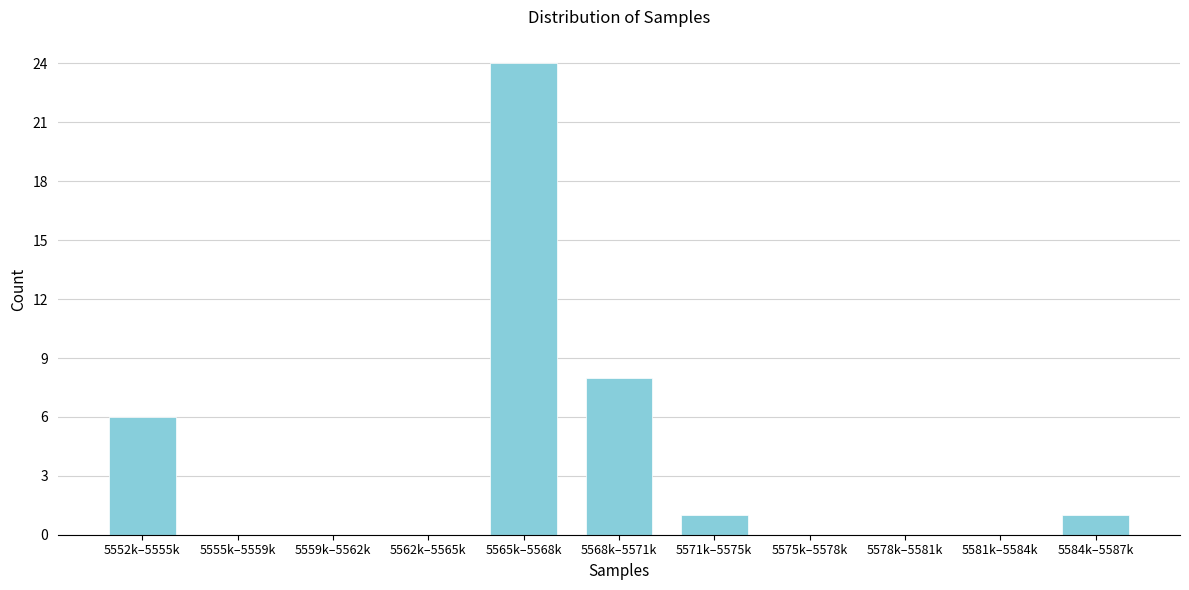

Reading left to right, extract all data points from this chart.

5552k–5555k=6	5555k–5559k=0	5559k–5562k=0	5562k–5565k=0	5565k–5568k=24	5568k–5571k=8	5571k–5575k=1	5575k–5578k=0	5578k–5581k=0	5581k–5584k=0	5584k–5587k=1